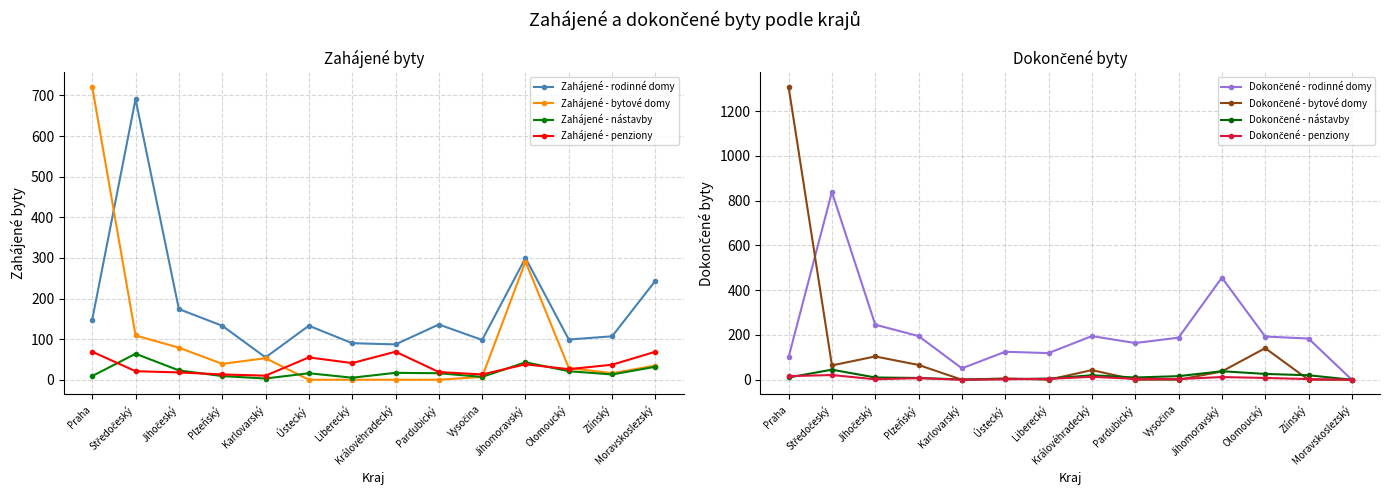

At which label is Zahájené - bytové domy closest to 360?

Jihomoravský